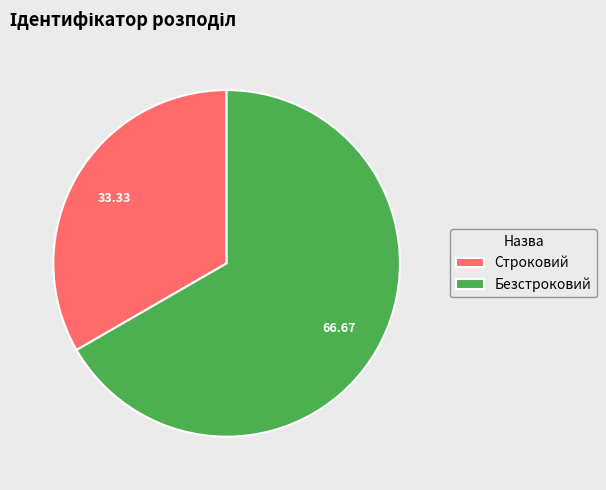

Which slice is the smallest?

Строковий